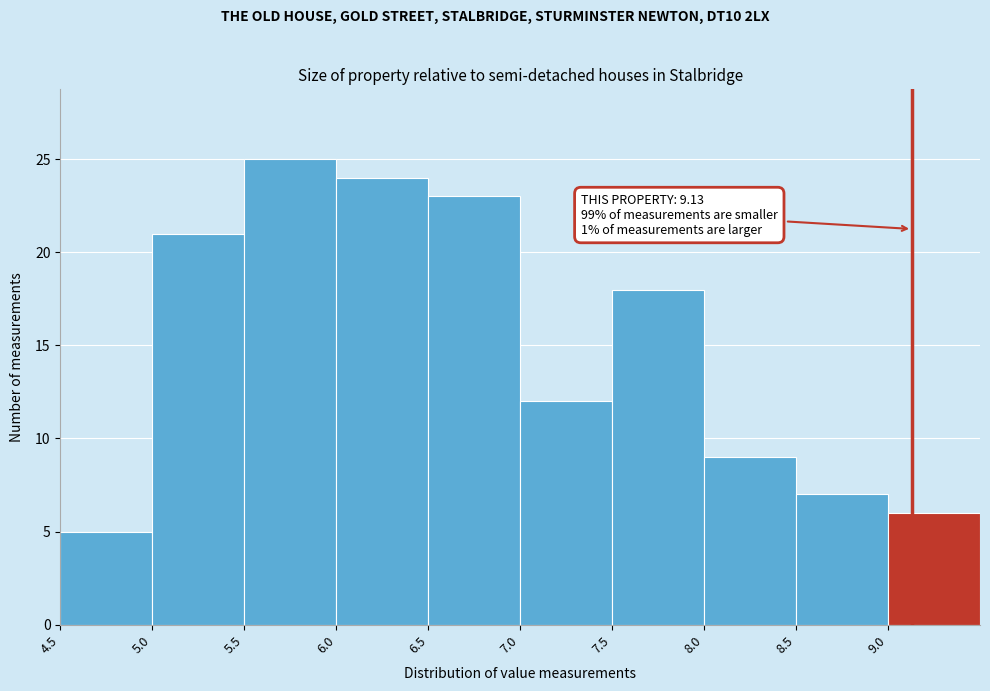

Over which range of the x-axis is the bar tallest?

5.5 to 6.0